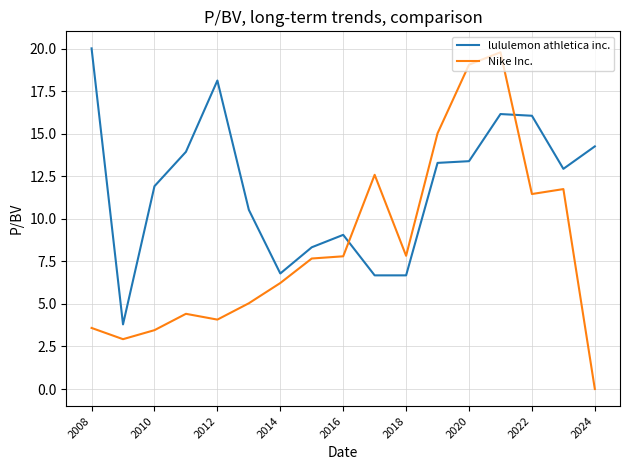

List the series in order of their overall mean, lowest first.

Nike Inc., lululemon athletica inc.